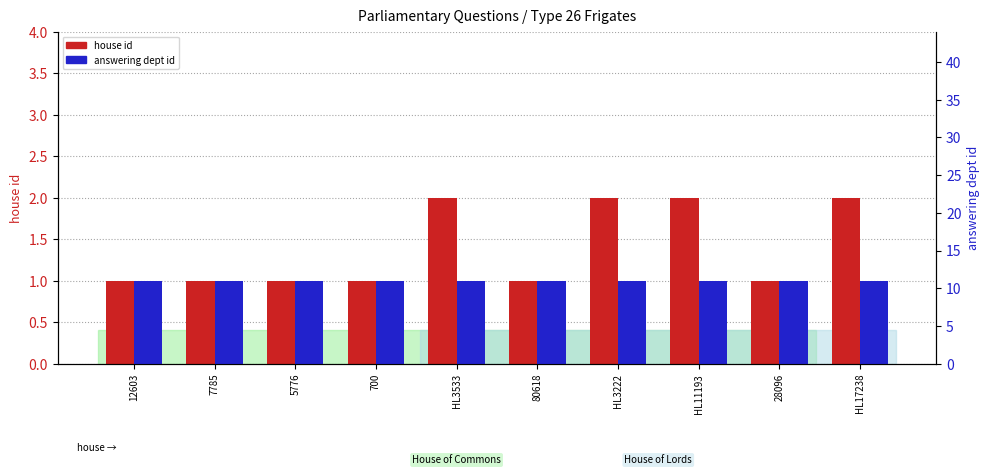

Is the value of answering dept id at HL17238 greater than the value of house id at HL3222?

Yes